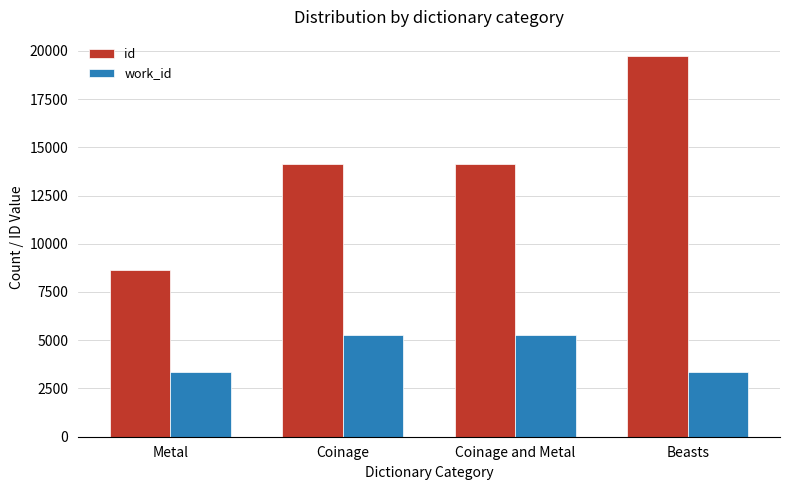

What is the average value of the work_id series?

4289